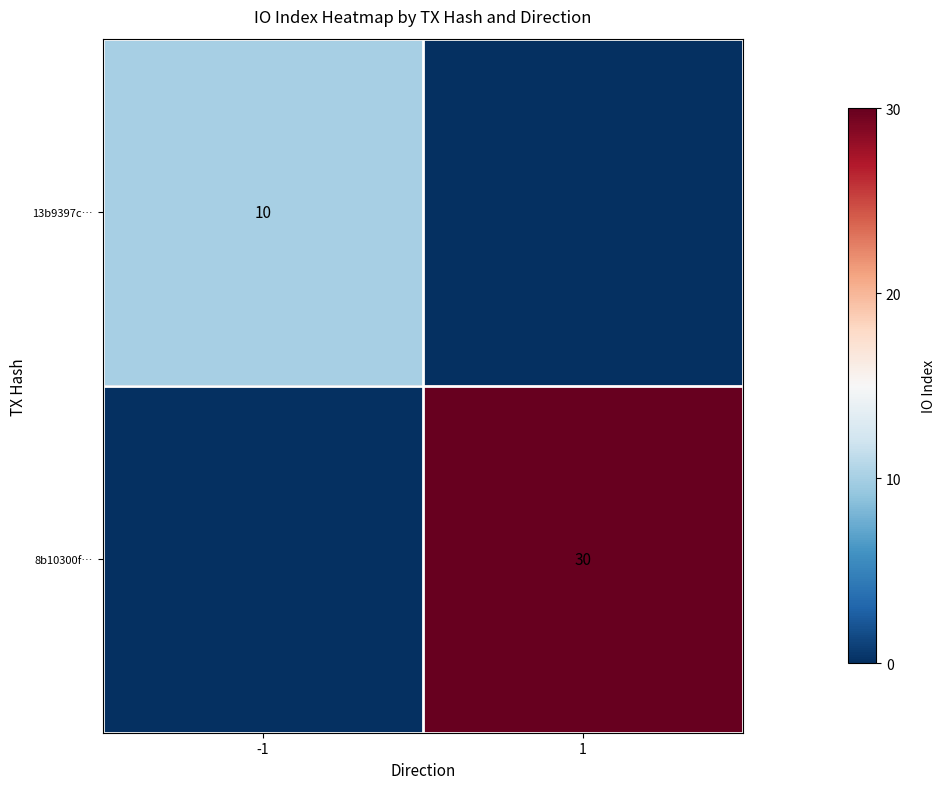

True or false: 13b9397c… has a value of 10 at -1.

True